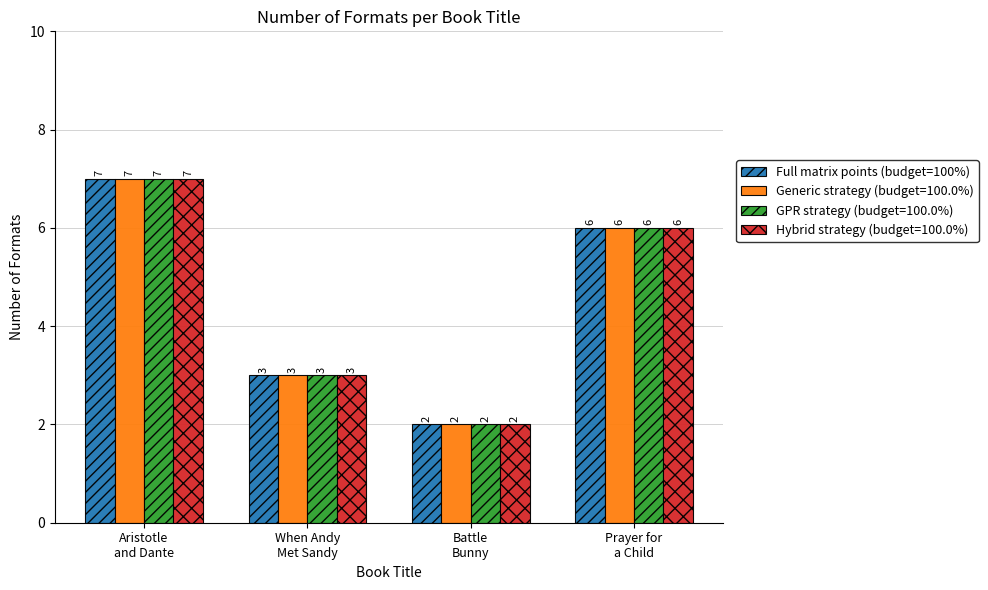

What is the maximum value shown in the chart?

7